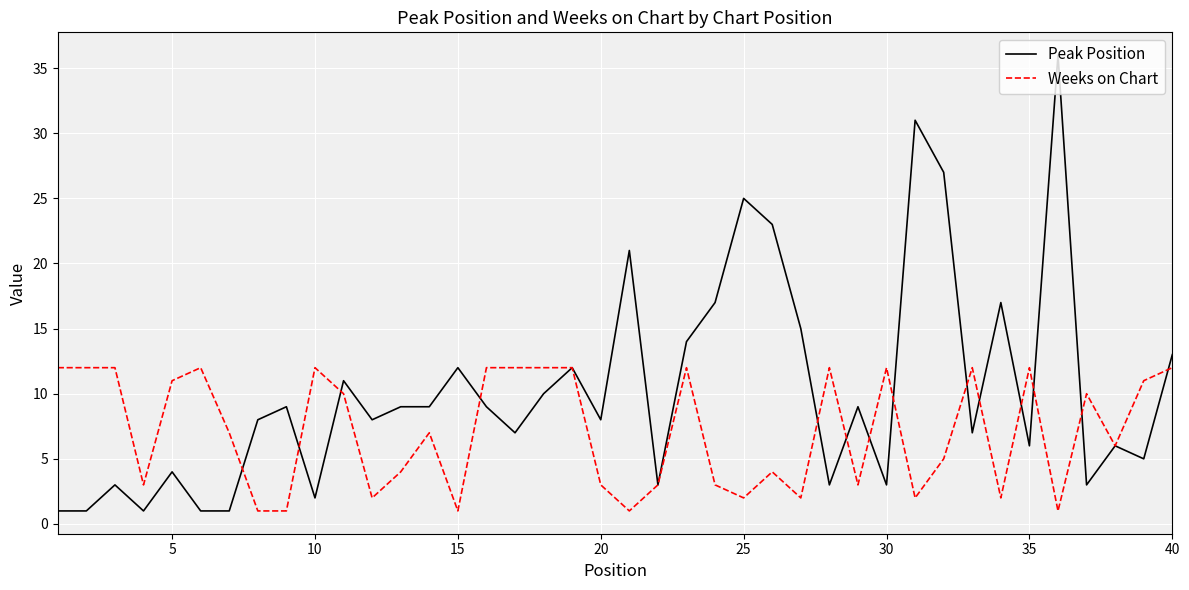

Which series has the largest total across all categories?

Peak Position